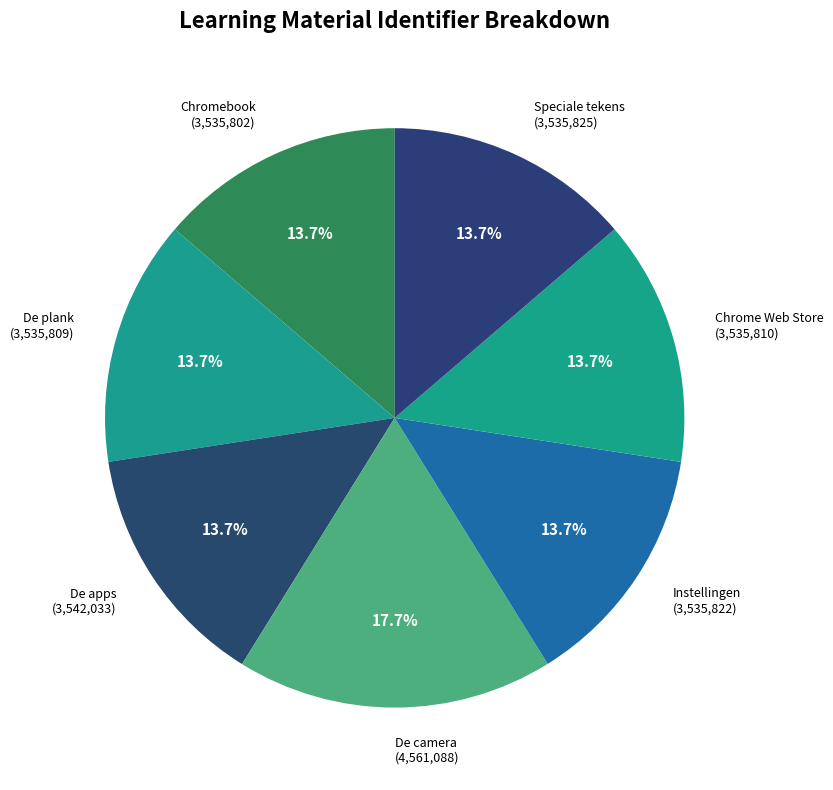

Which category has the smallest portion of the pie?

Chromebook